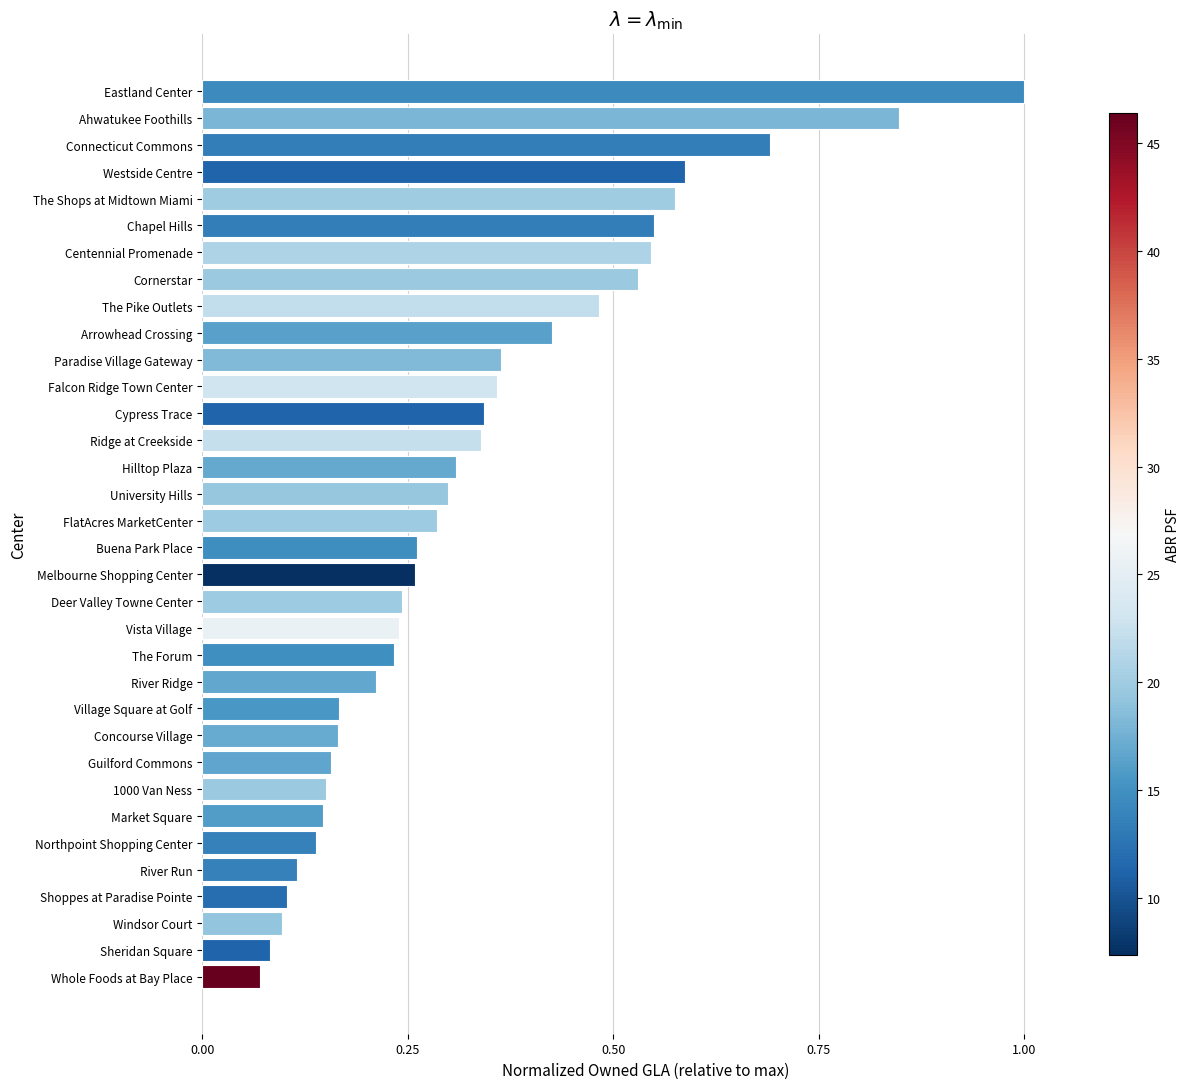

Is it true that the value at Whole Foods at Bay Place is 0.1?

True